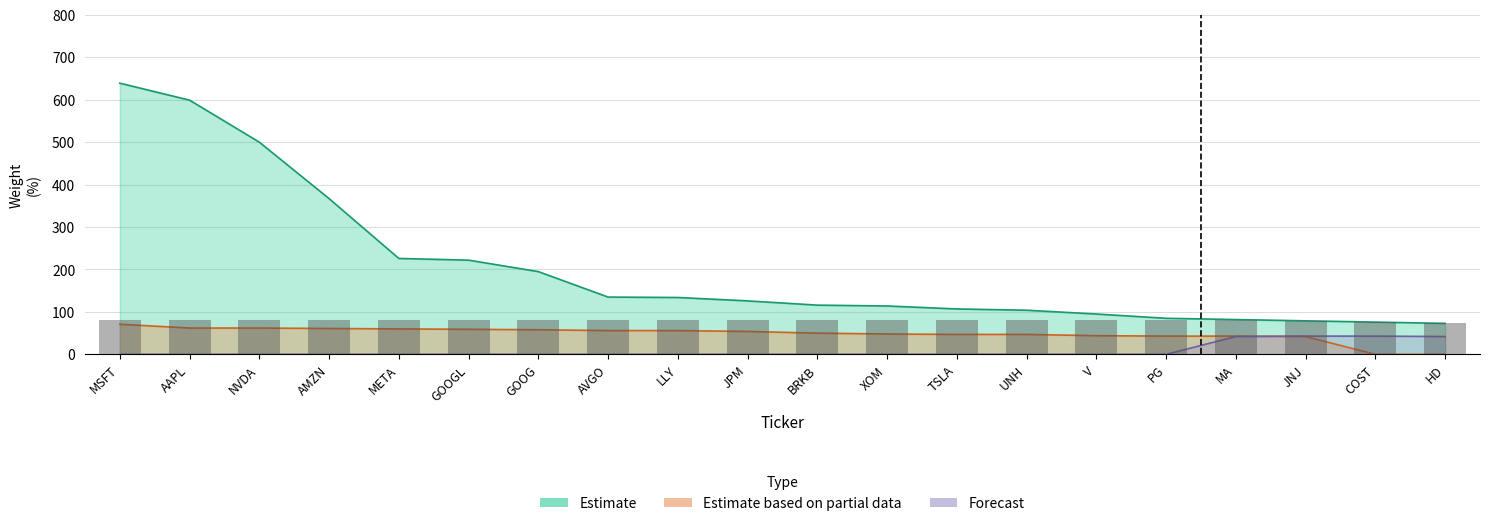

How many groups of bars are there?

20